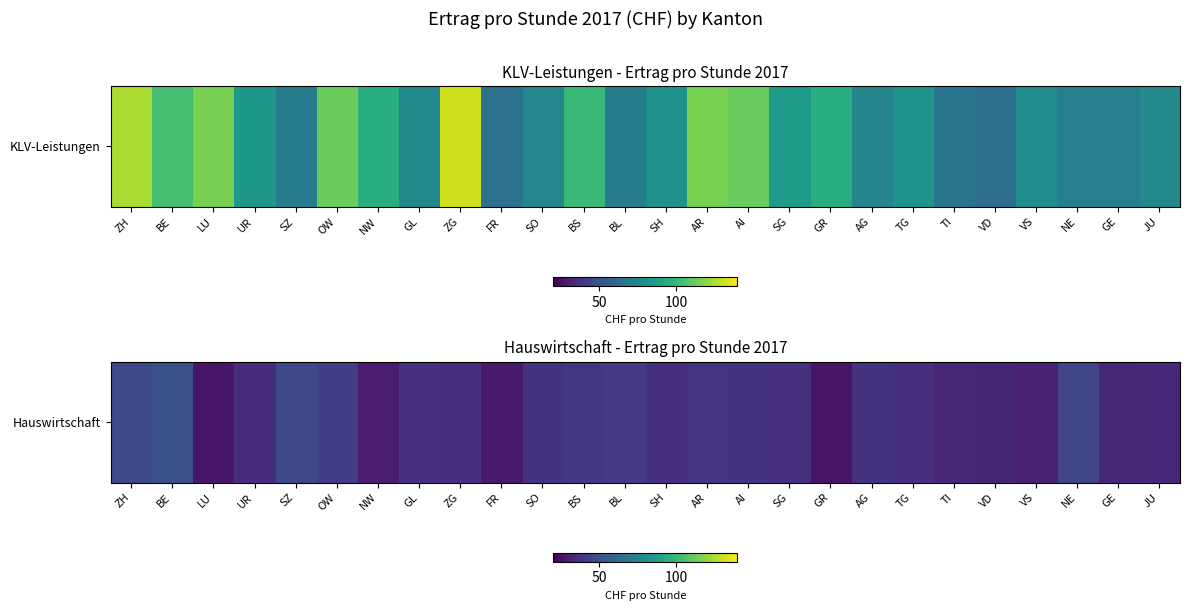

What is the approximate value at AI?

37.4